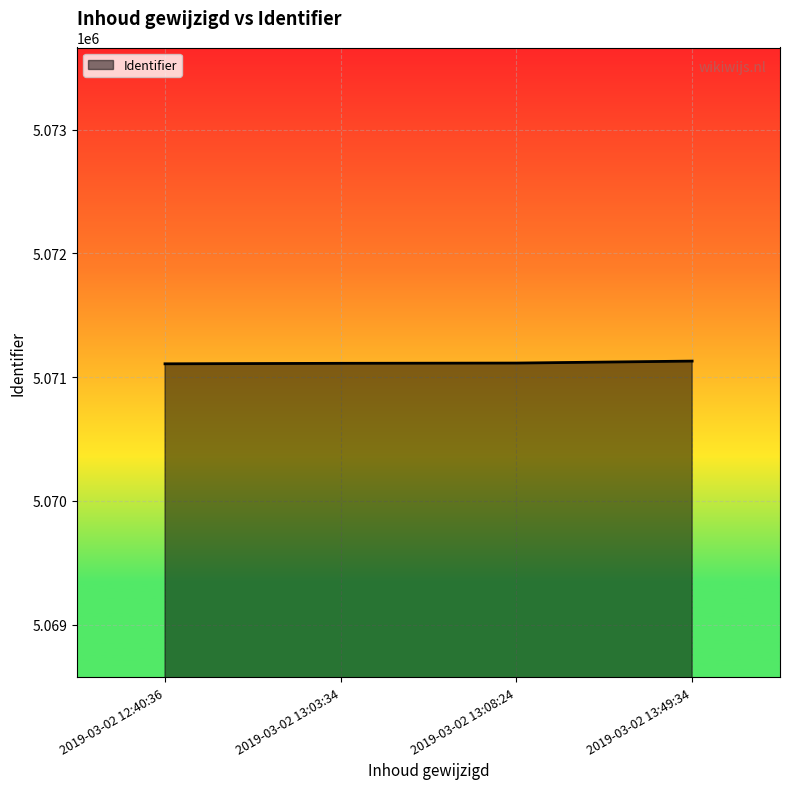

The value at 2019-03-02 13:08:24 is 5071114. True or false?

True